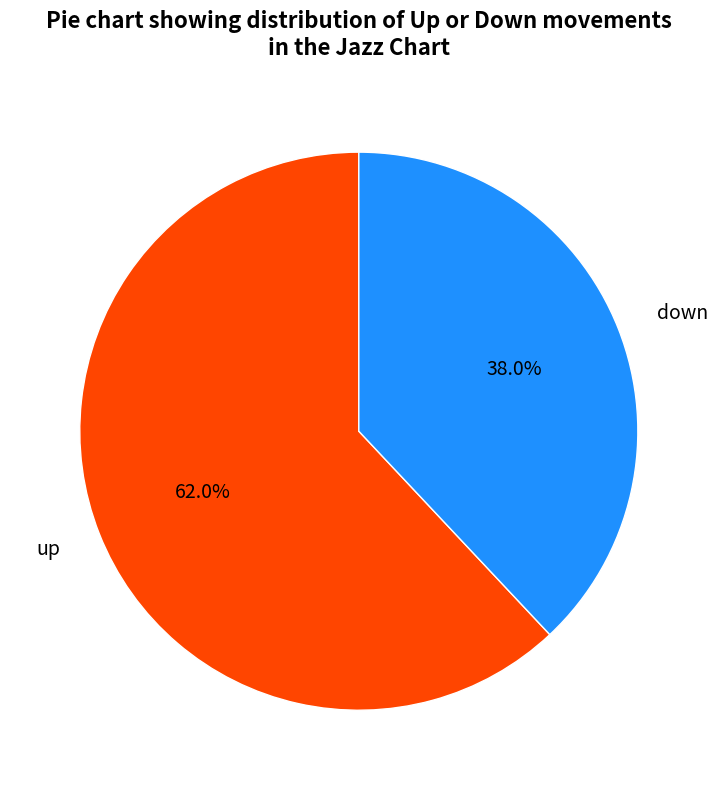

Which category accounts for the majority?

up